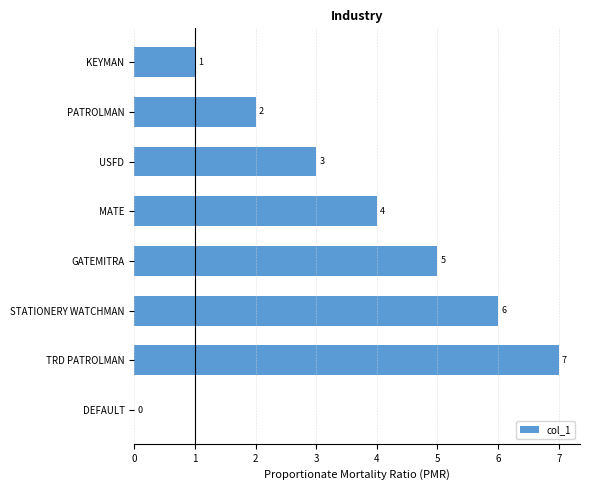

Approximately how many times larger is the value at GATEMITRA compared to TRD PATROLMAN?

0.7